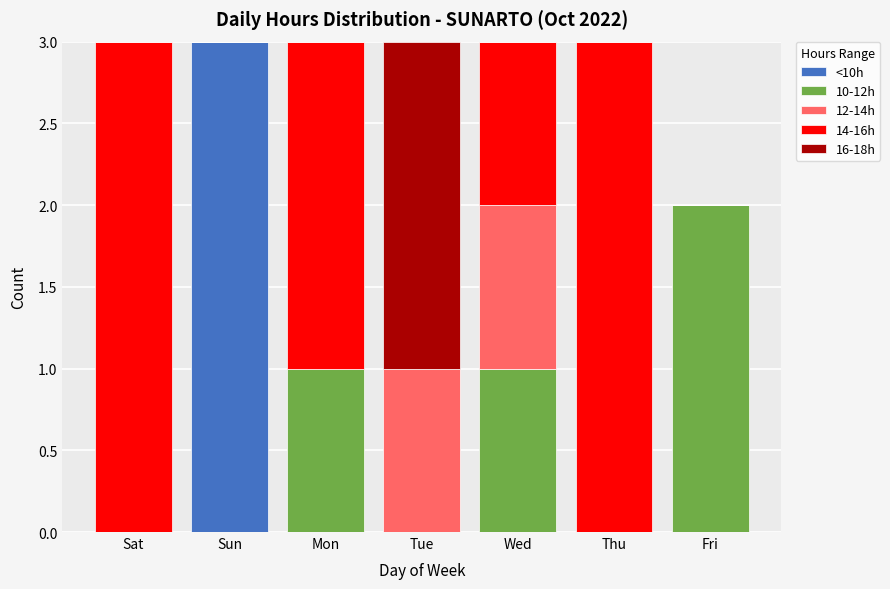

At which label does <10h reach its peak?

Sun